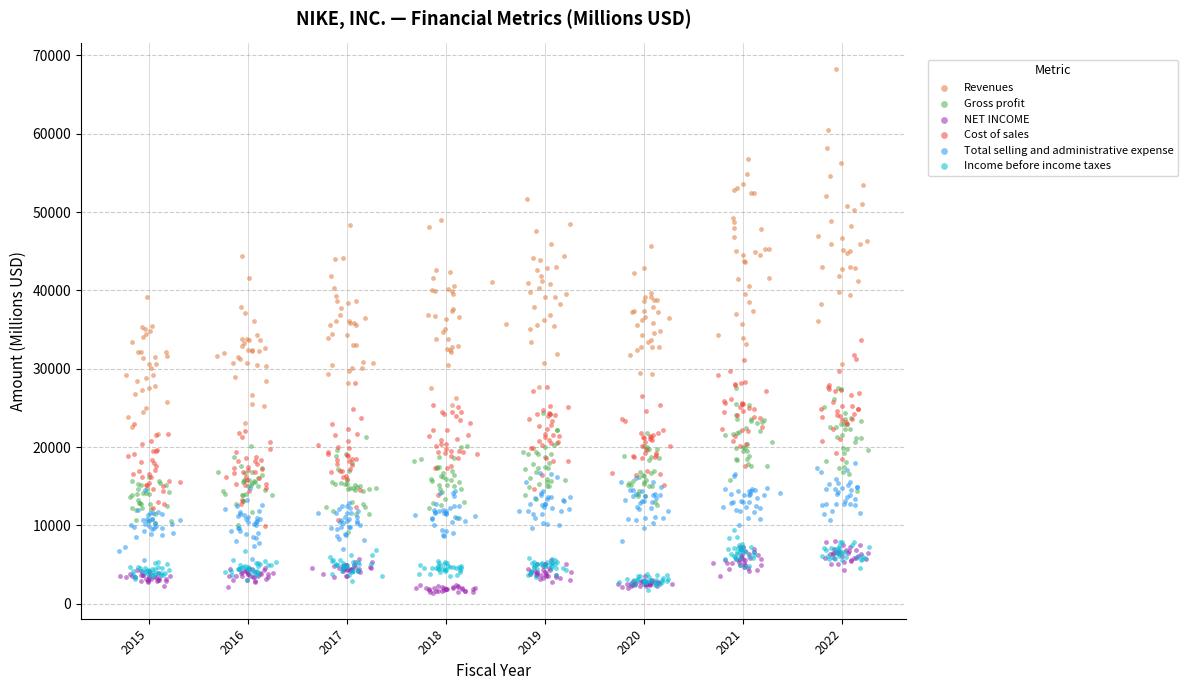

Which series reaches the maximum Y coordinate?

Revenues